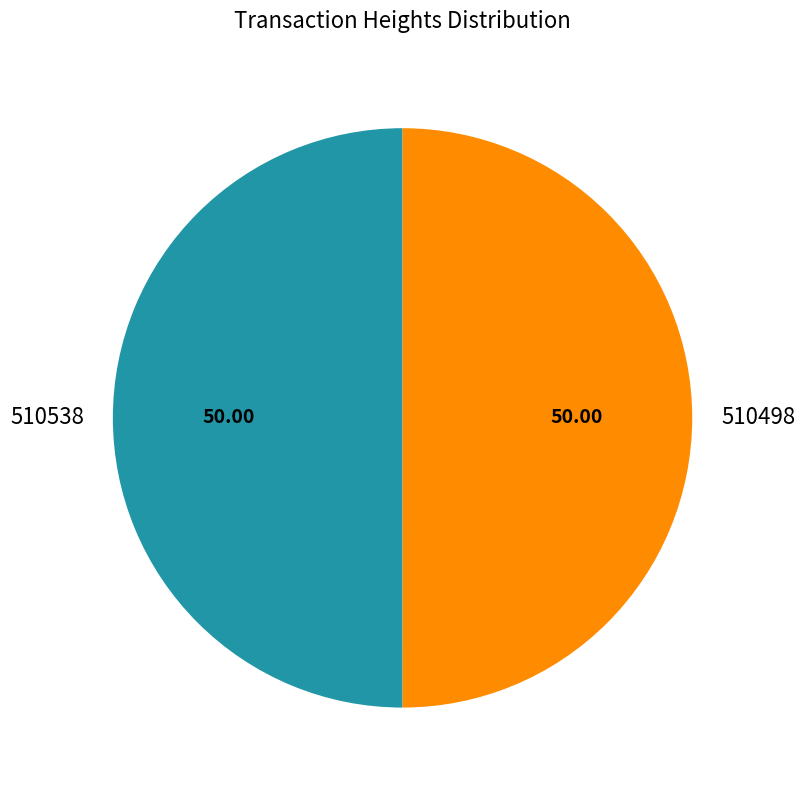

Combined, what portion of the pie is 510538 and 510498?

100.0%